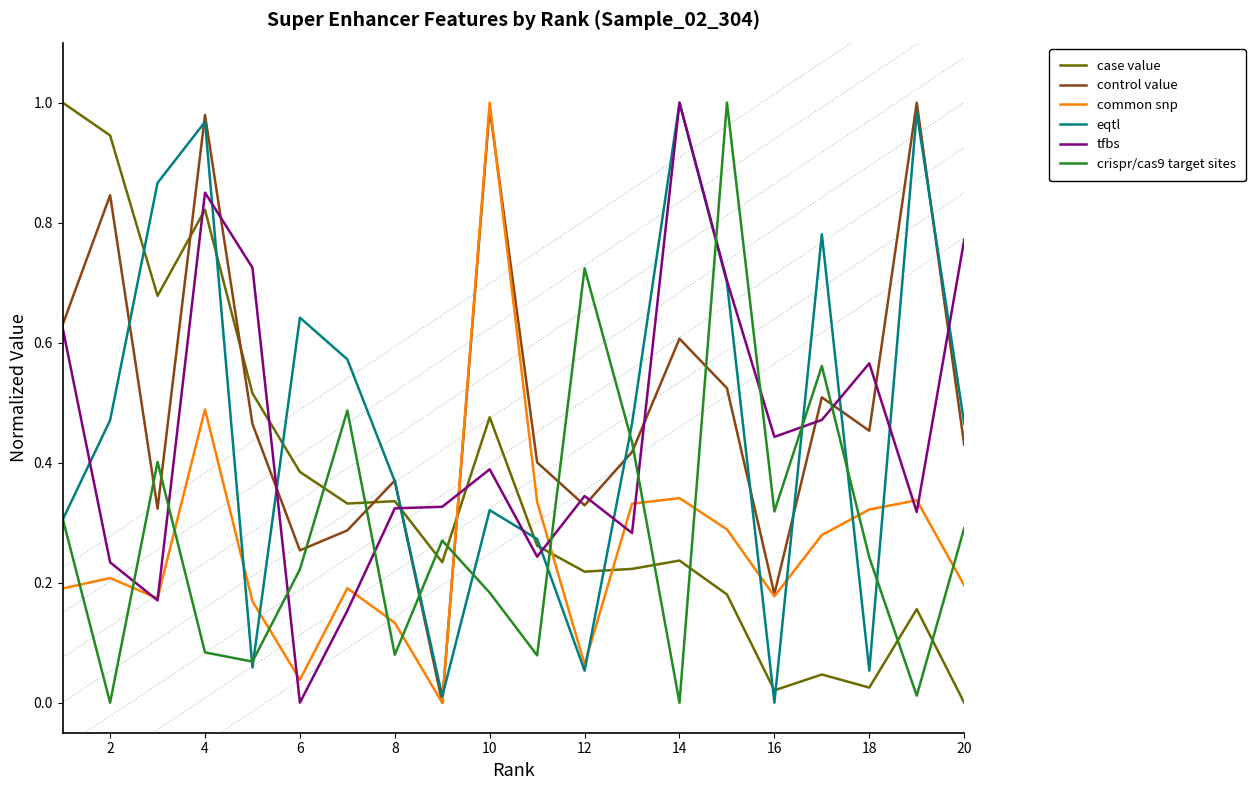

Which series ends up on top after the final intersection of case value and tfbs?

tfbs